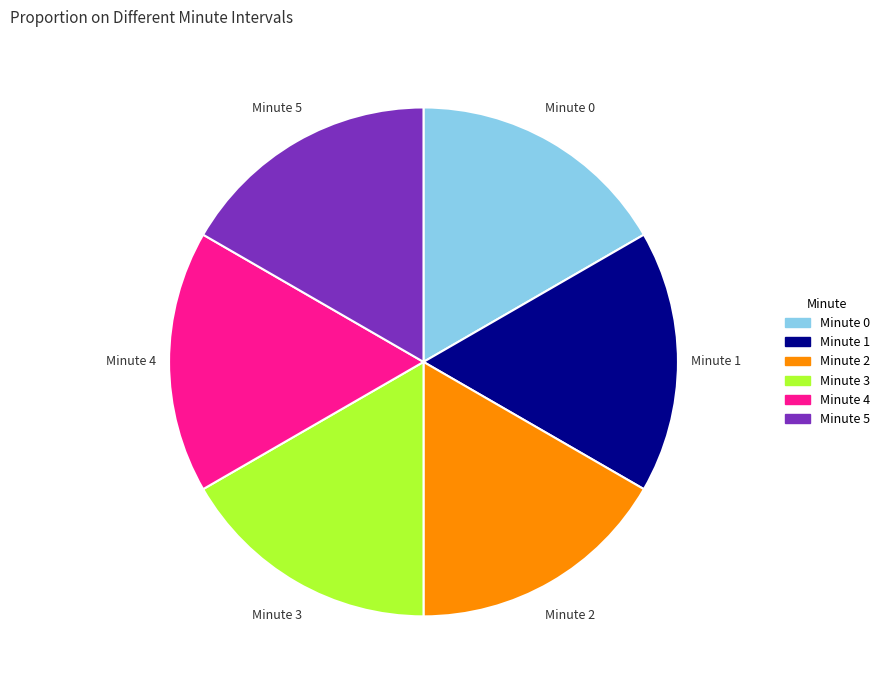

Does any single category account for the majority?

No